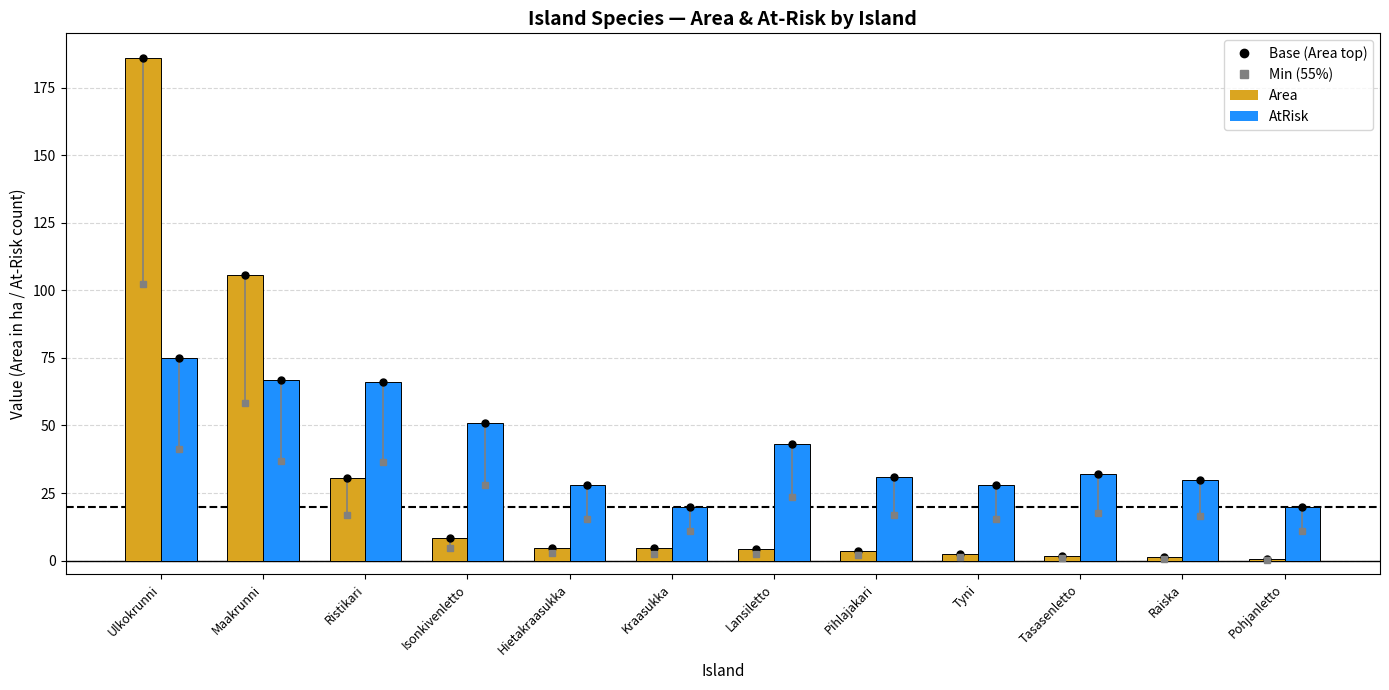

What is the value of the AtRisk bar at the 4th from the left?

51.0